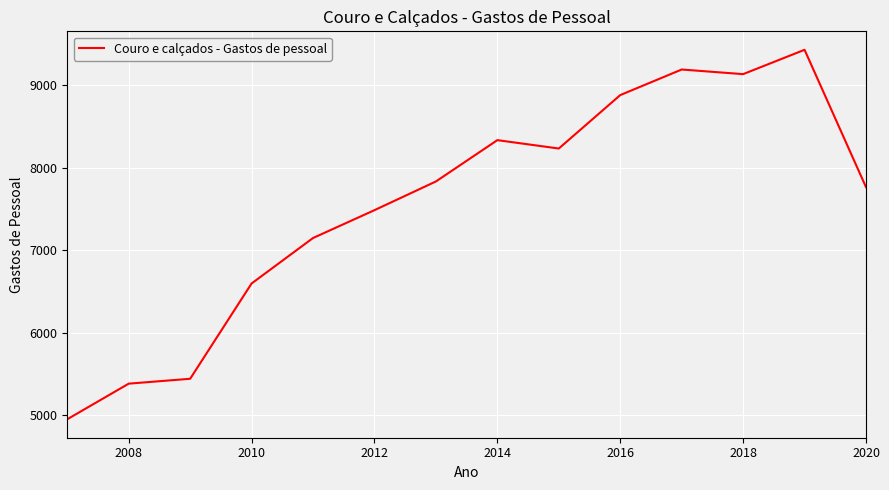

What is the maximum value shown in the chart?

9431.2